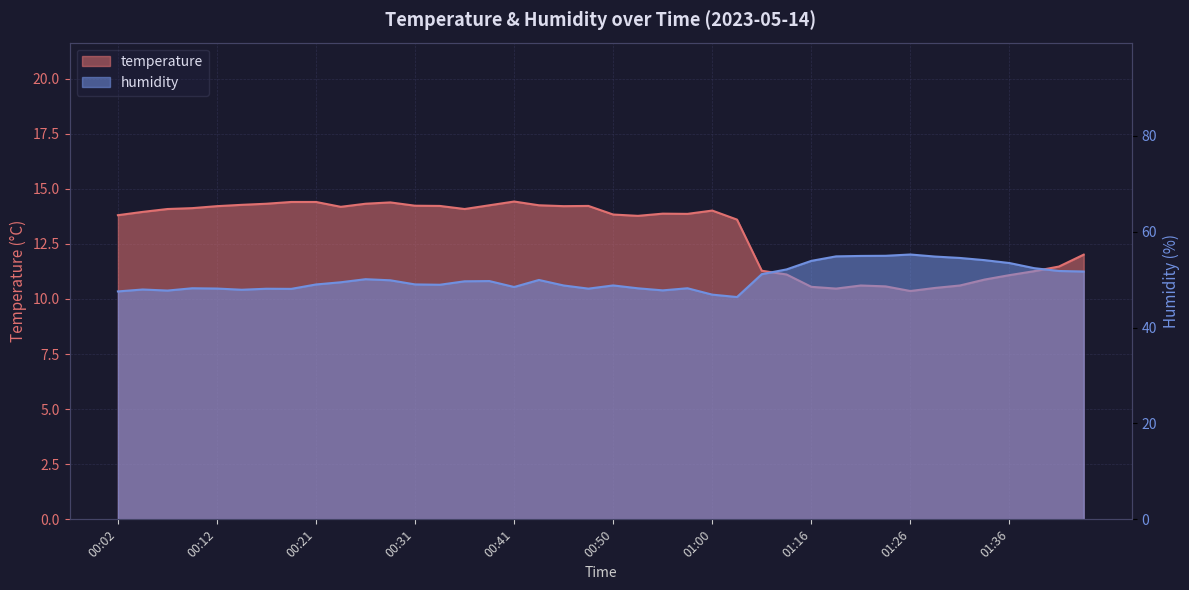

Rank the series by their average value, from highest to lowest.

humidity, temperature